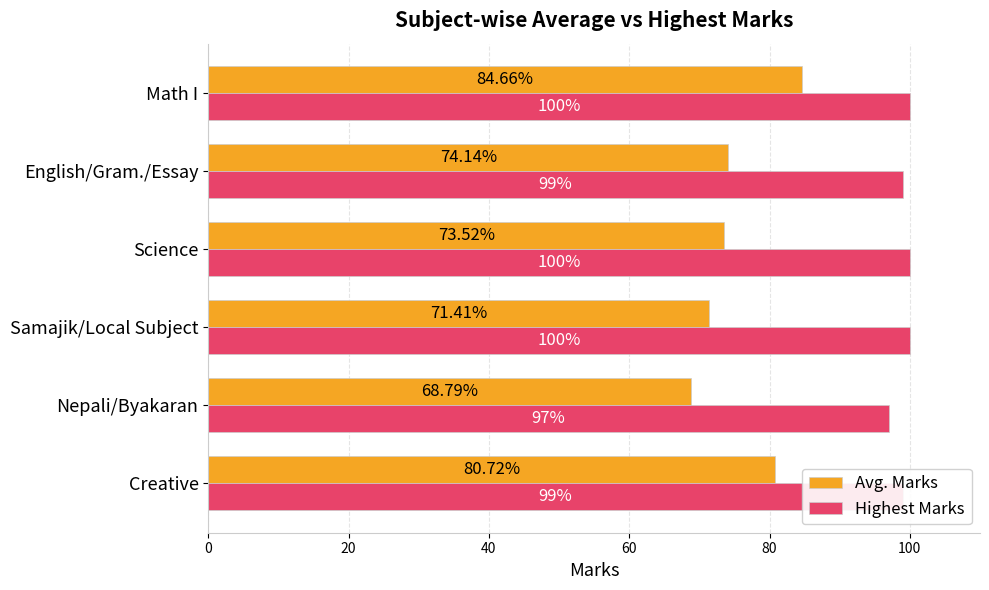

How many series are shown in this chart?

2